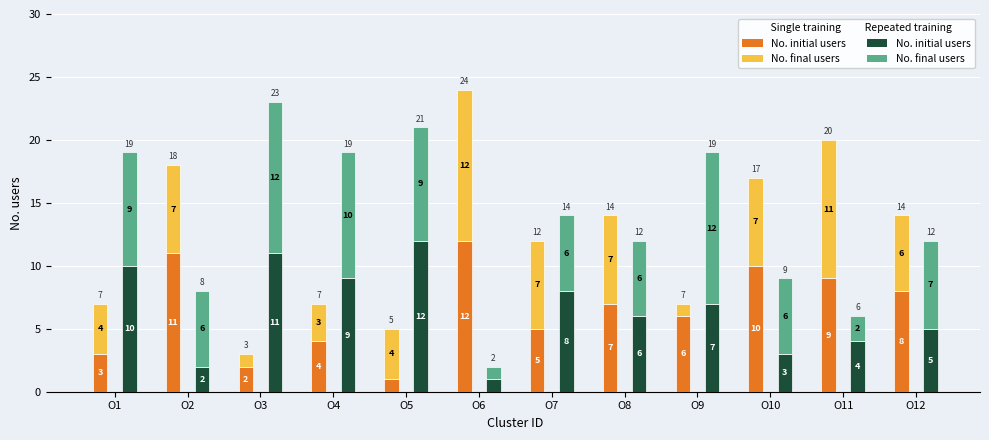

Are the bars grouped side by side (vs. stacked)?

Yes